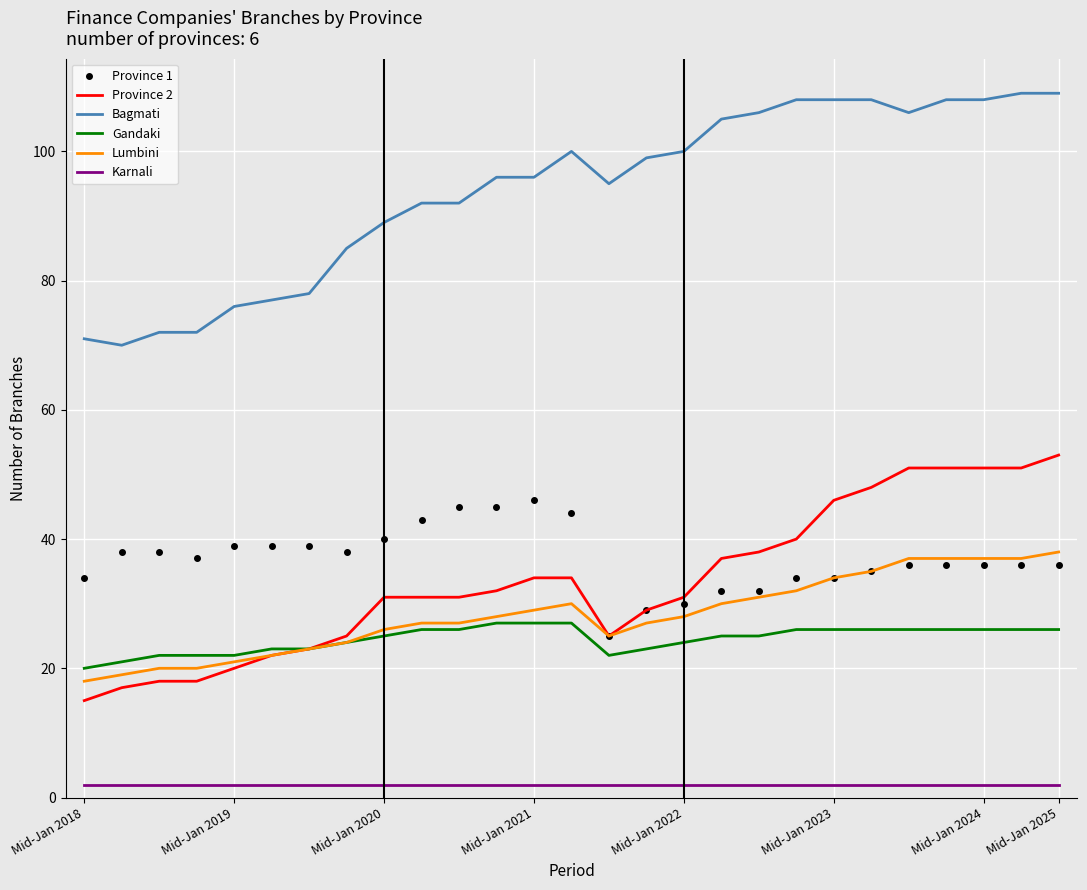

What is the minimum value for Province 2?

15